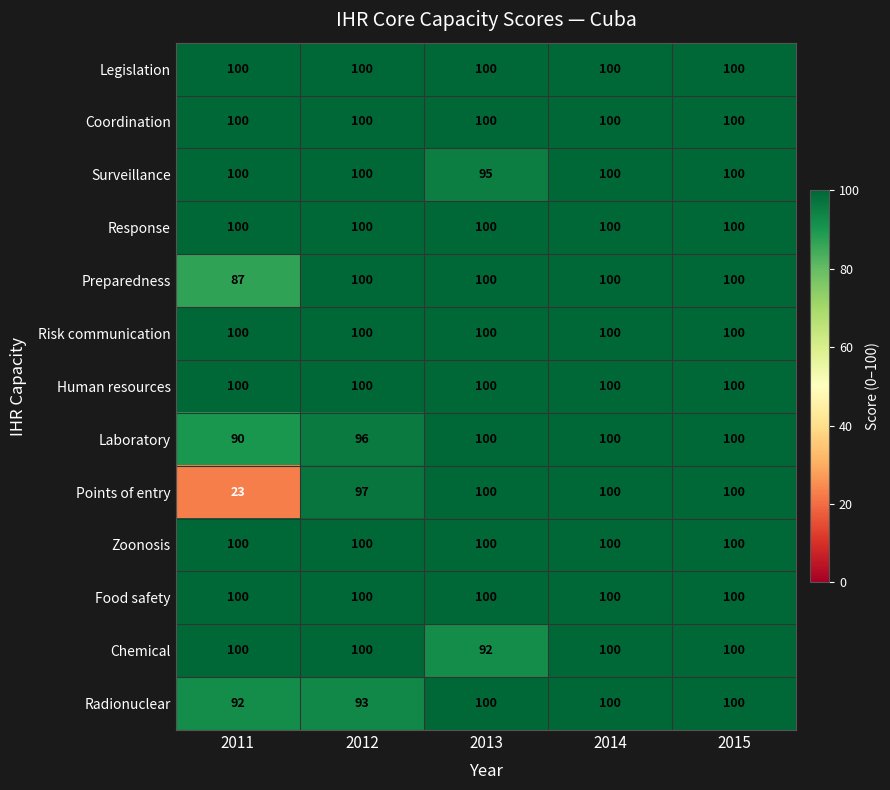

The value of Coordination at 2015 is 39. True or false?

False